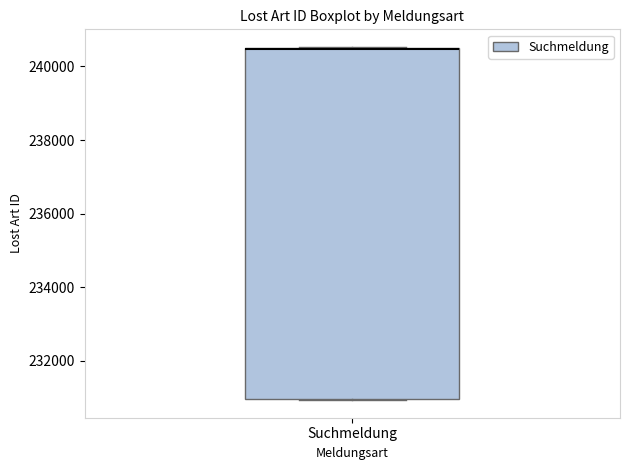

Read this box plot against the y-axis: the position of the median line, the range covered by the box, and the ends of both whiskers. The values are not printed on the chart, so give them approximately, as read against the axis.

median 240400 (drawn on the box's upper edge), box 231000 to 240600, whiskers 231000 to 240600